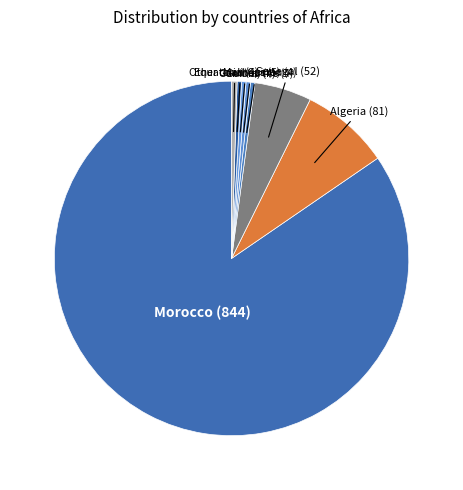

Which slice is the largest?

Morocco